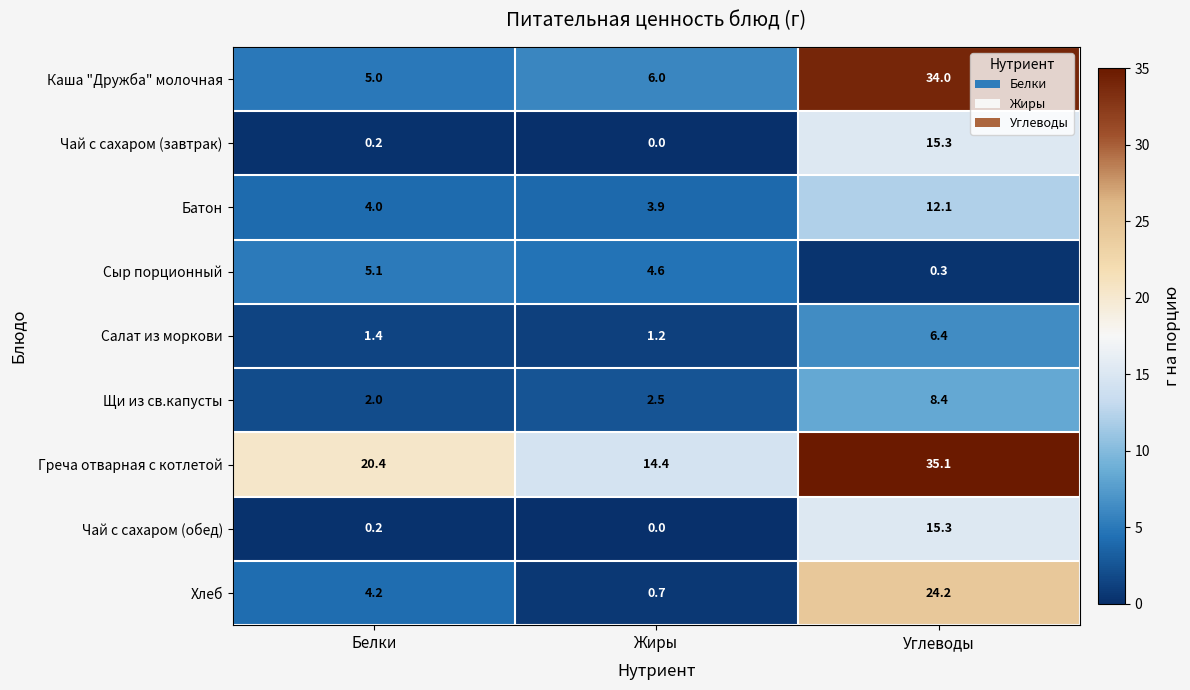

Between Жиры and Углеводы, which series saw the biggest shift?

Каша "Дружба" молочная